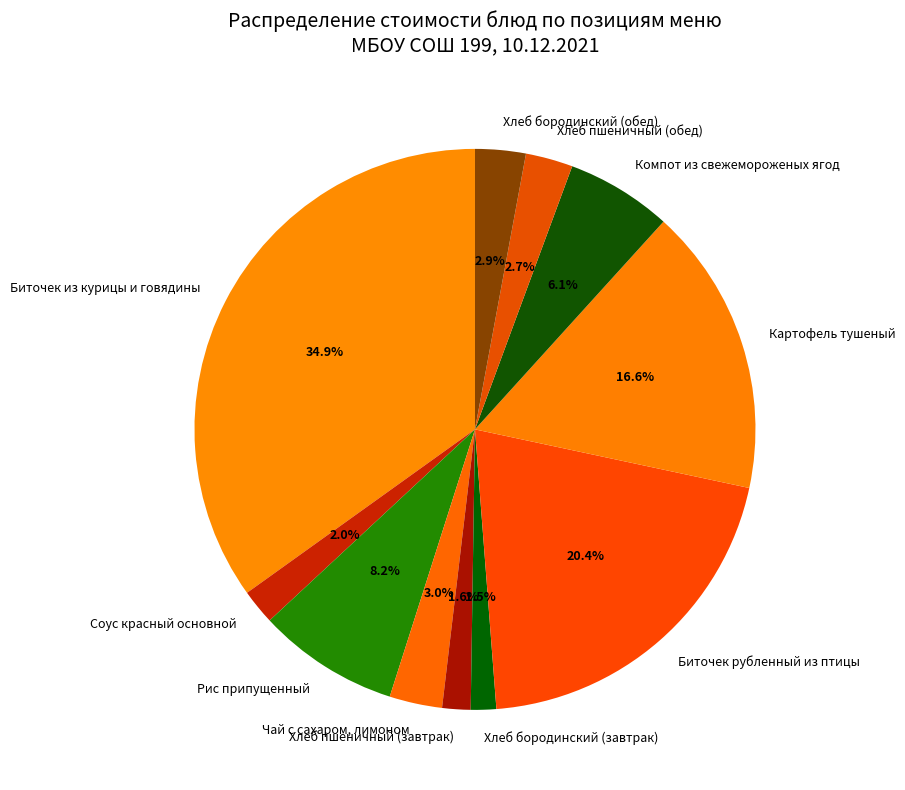

Is Хлеб бородинский (завтрак) the majority of the pie?

No